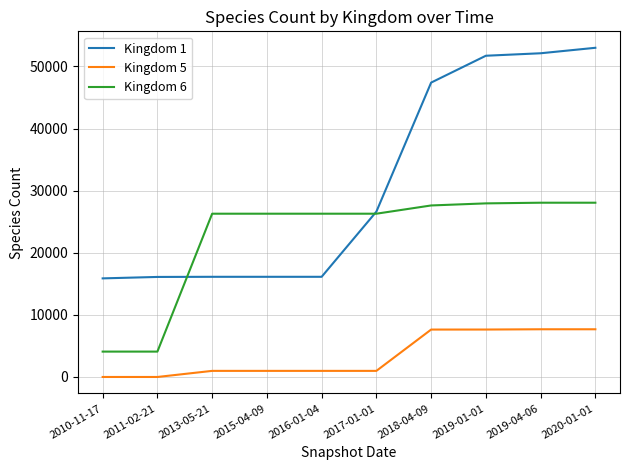

What is the greatest value displayed?

53011